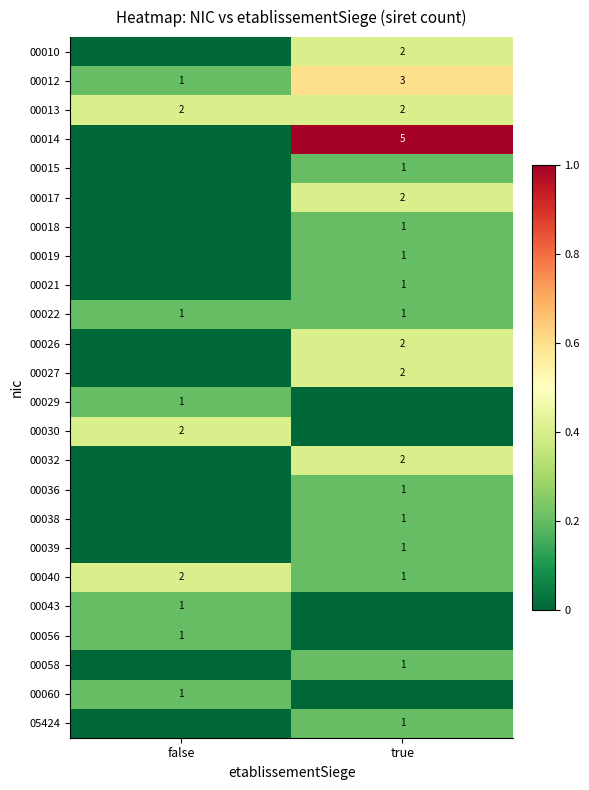

What is the maximum value for 00012?

3